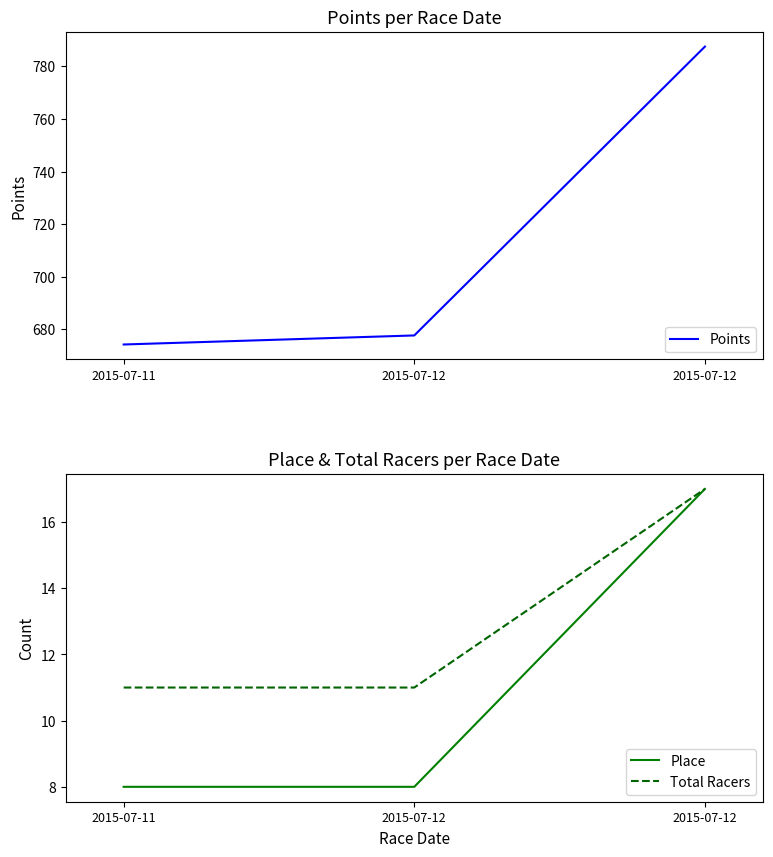

Rank the categories by Total Racers value from lowest to highest.

2015-07-11, 2015-07-12, 2015-07-12